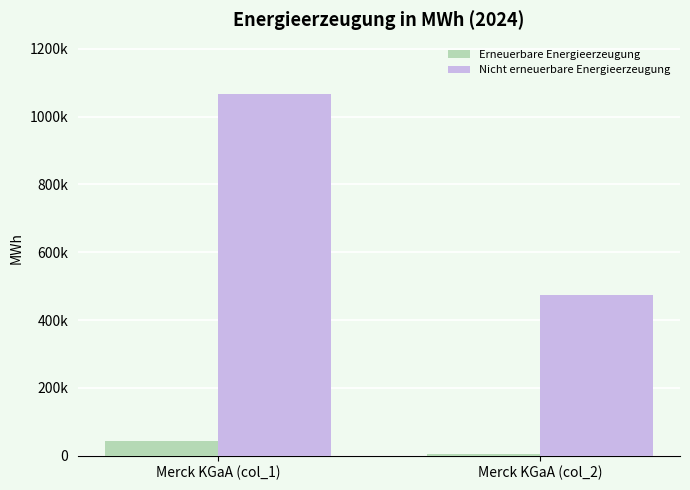

What are all the series names shown in the legend?

Erneuerbare Energieerzeugung, Nicht erneuerbare Energieerzeugung